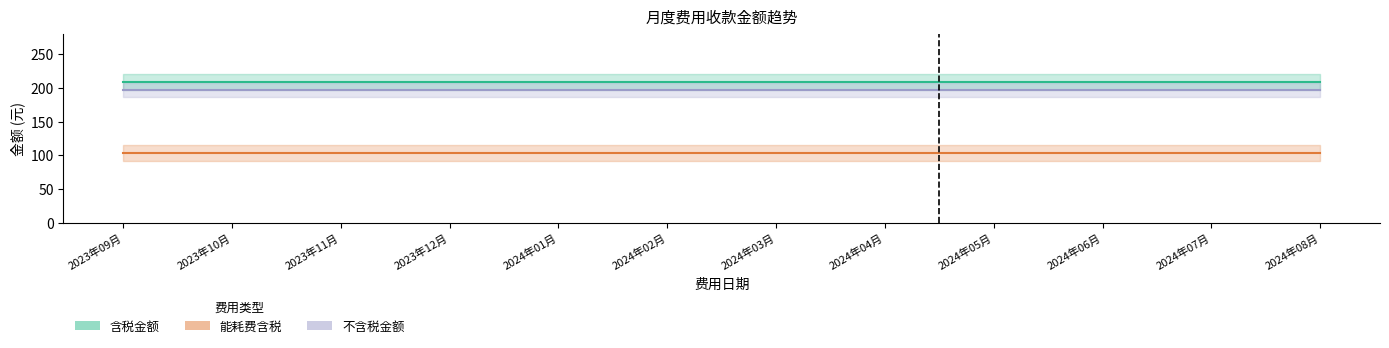

True or false: 能耗不含税 has more than 1 interior local peaks.

False